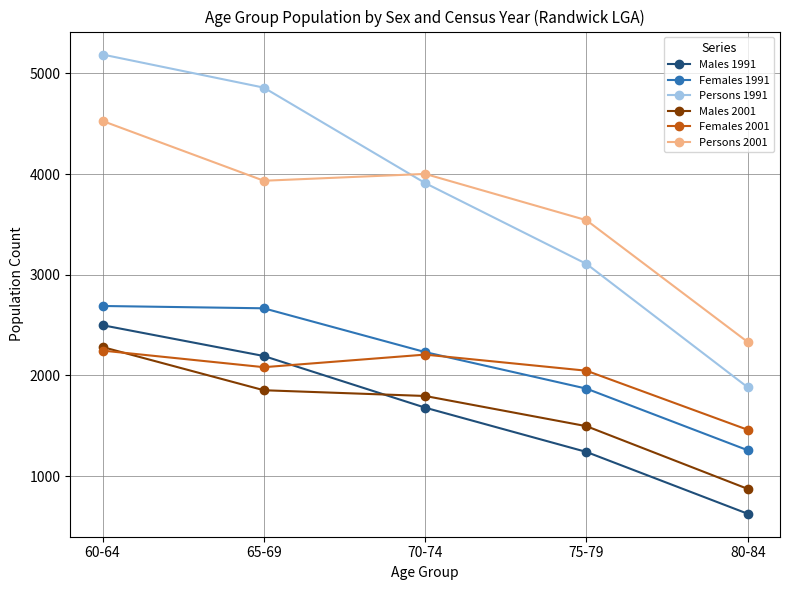

What is the total value across all series at 60-64?

19428